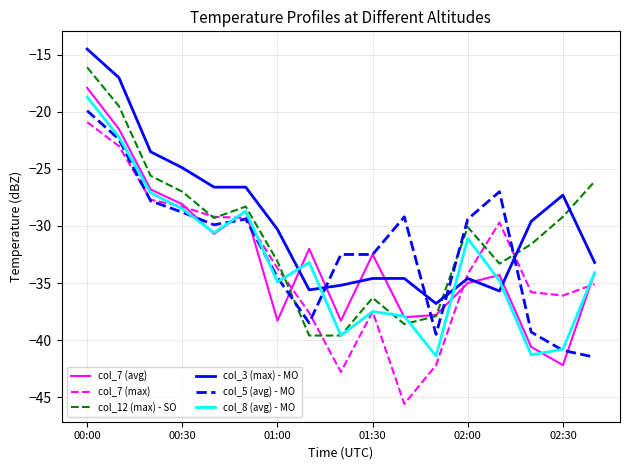

What is the smallest value displayed?

-45.6